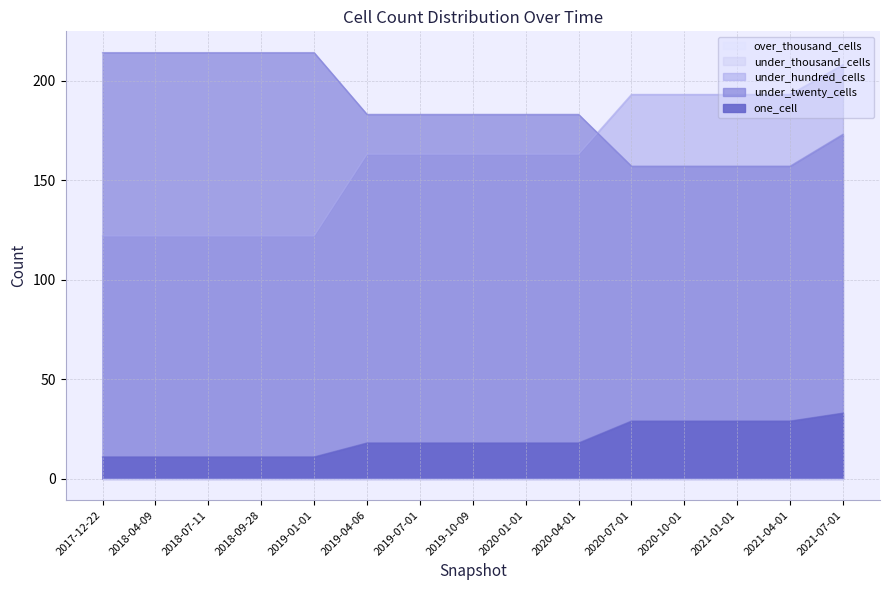

What is the difference between the one_cell values at 2019-07-01 and 2021-01-01?

11